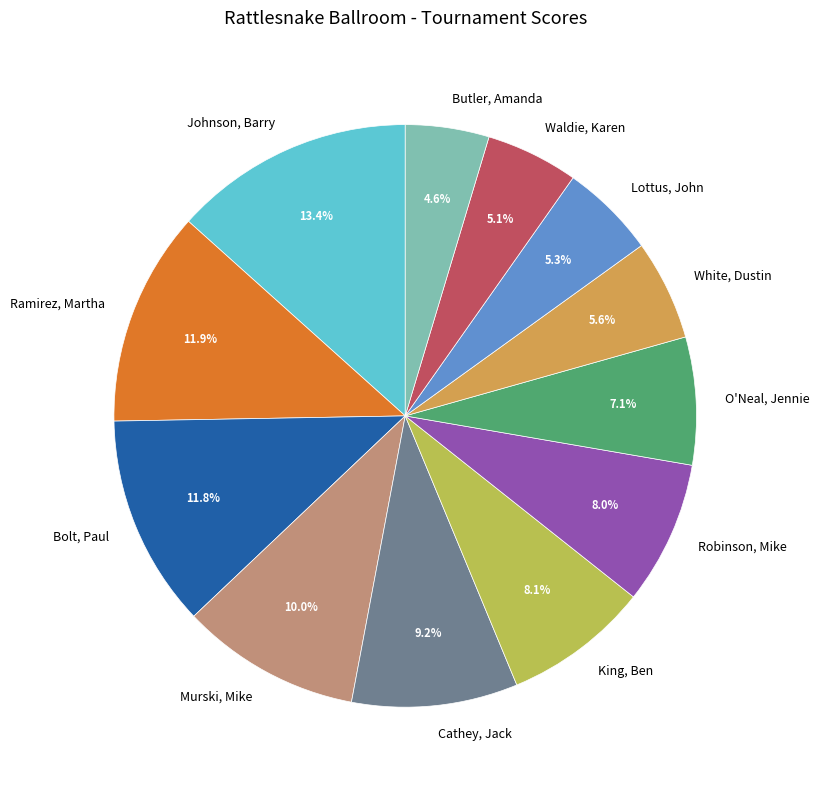

Is there any slice that represents more than half of the pie?

No